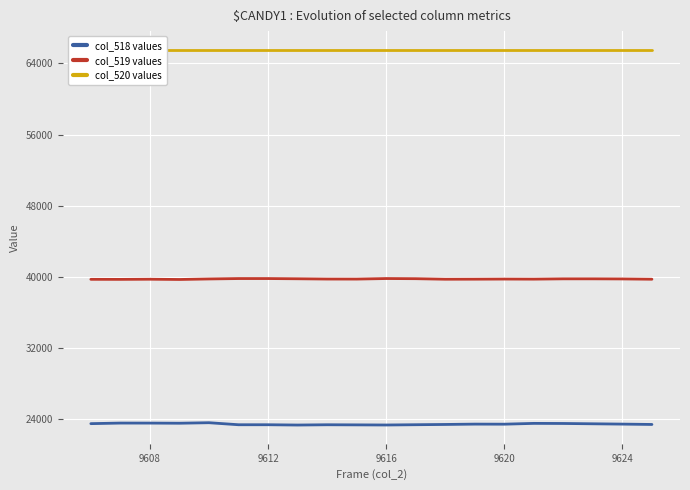

What is the average value of the col_520 values series?

65535